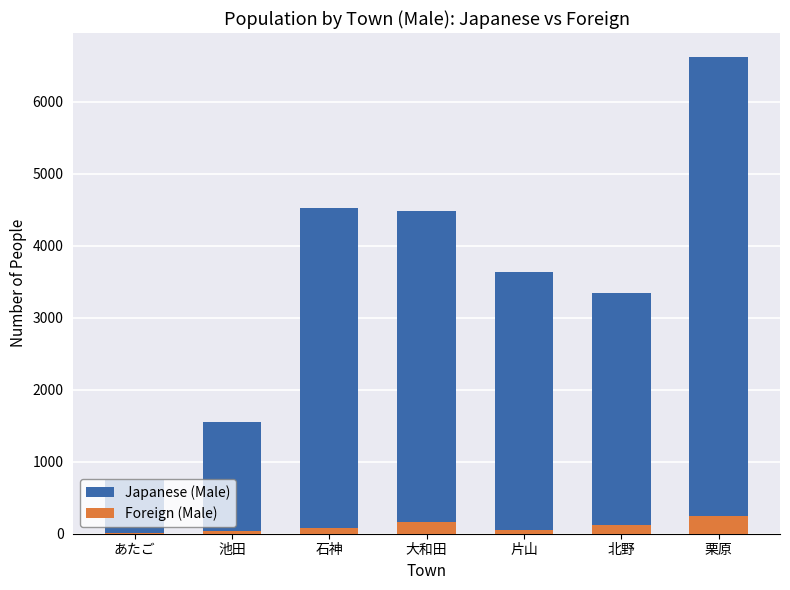

What is the difference between the maximum and minimum values in the Japanese (Male) series?

5875